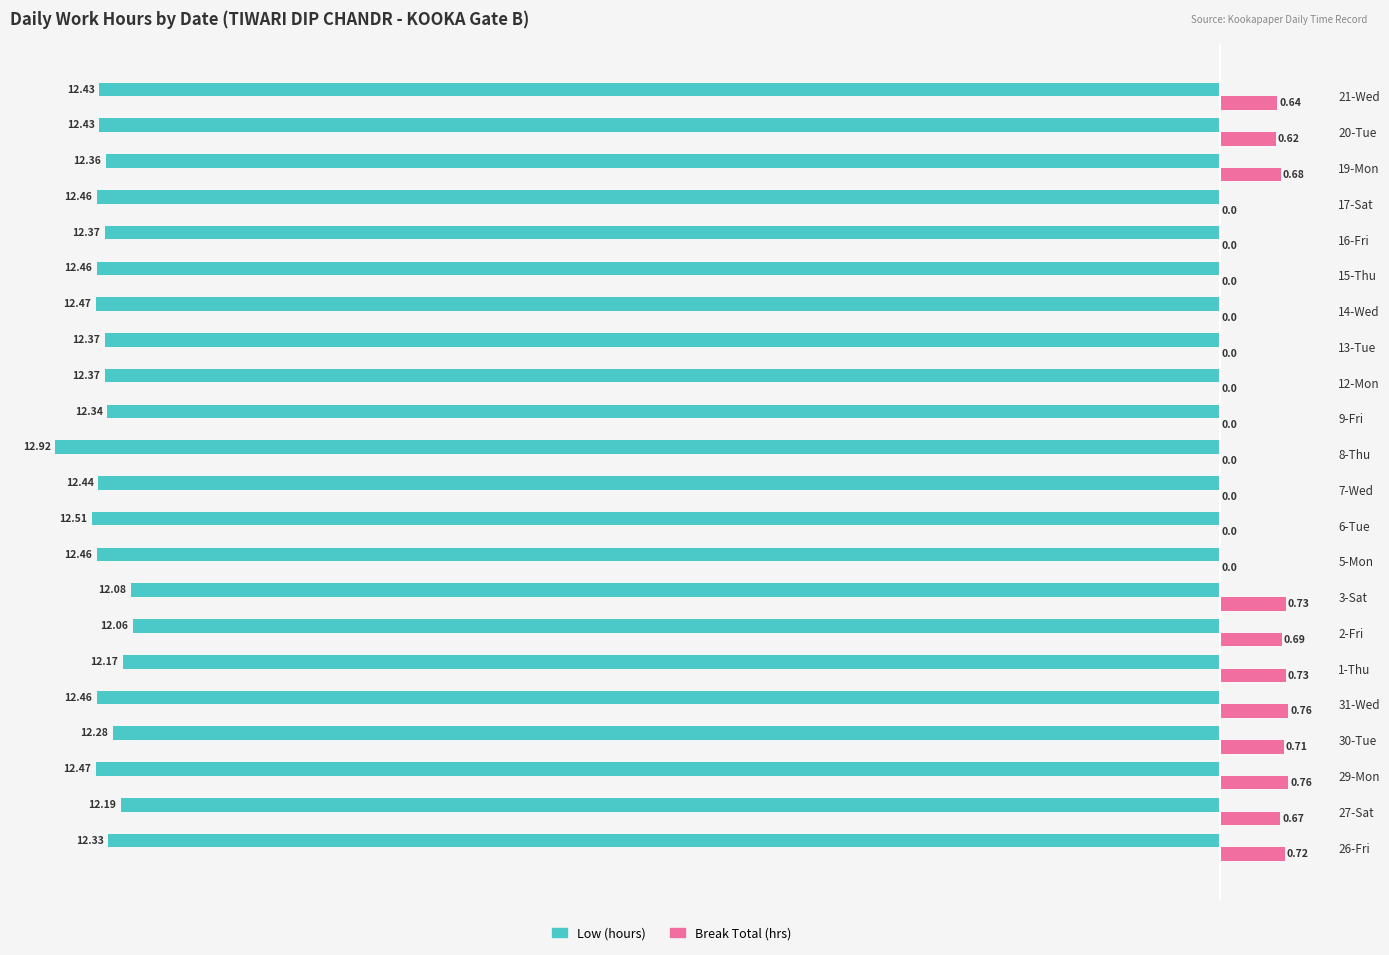

What is the sum of all Break Total (hrs) values?

7.7